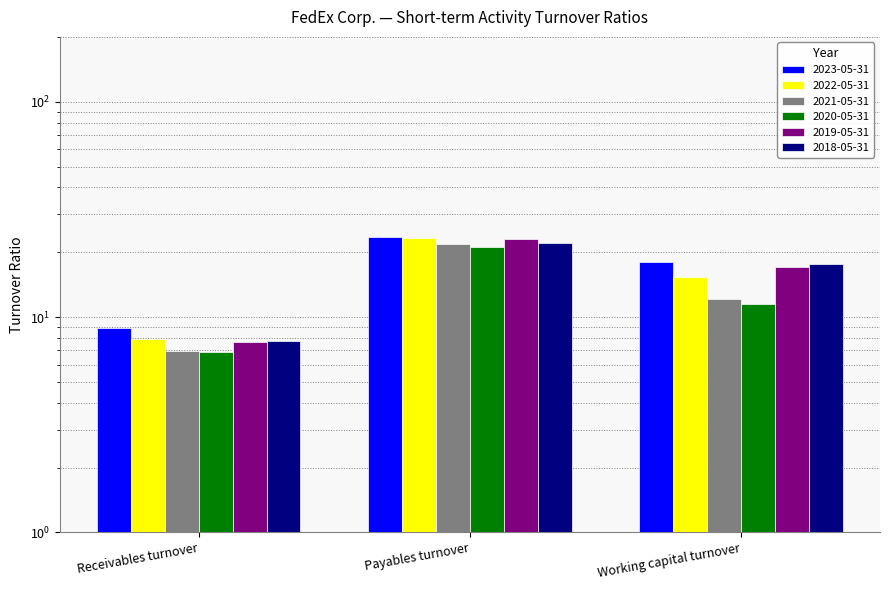

What is the total value across all series at Receivables turnover?

45.9